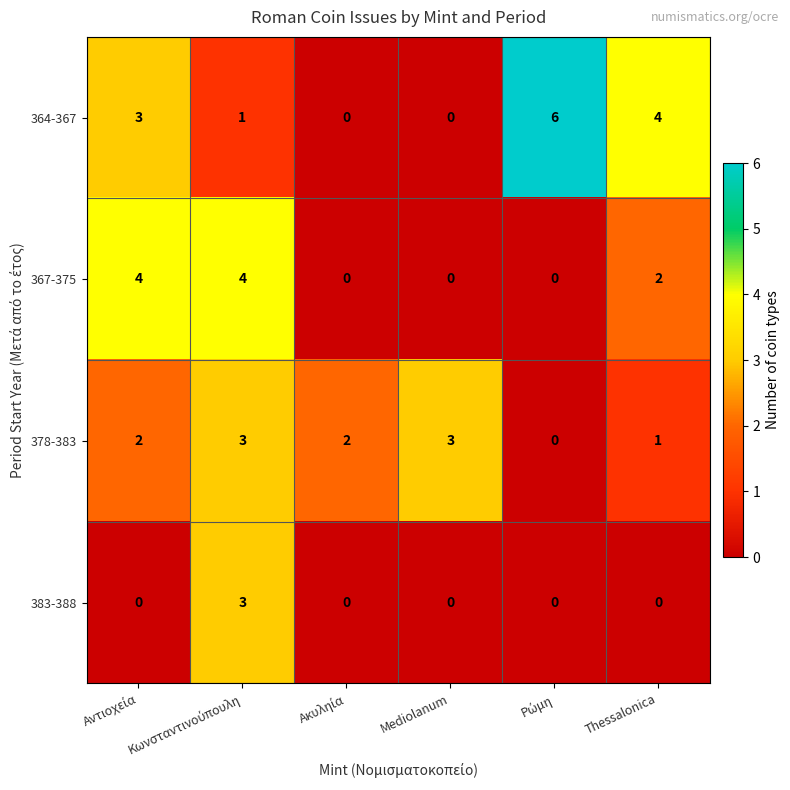

How many data points does each series have?

6